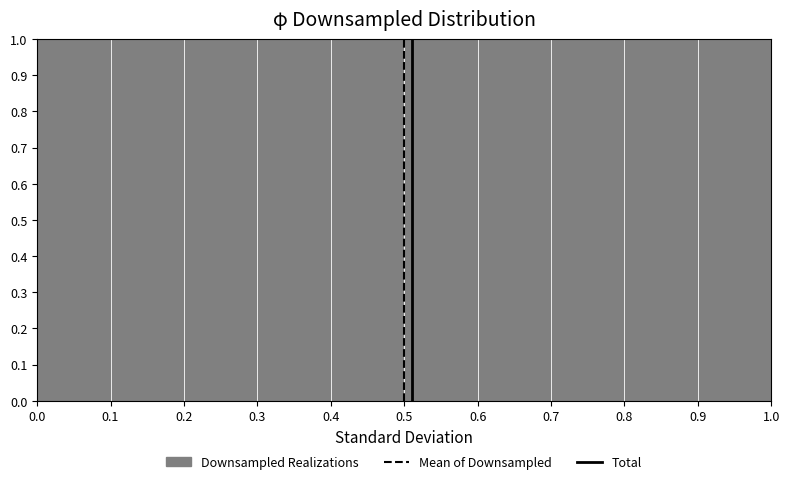

Reading left to right, transcribe this chart: for each bar, give the range it covers on the x-axis and its height. The values are not printed on the chart, so give them approximately, as read against the axis.

0.0 to 0.1: 1
0.1 to 0.2: 1
0.2 to 0.3: 1
0.3 to 0.4: 1
0.4 to 0.5: 1
0.5 to 0.6: 1
0.6 to 0.7: 1
0.7 to 0.8: 1
0.8 to 0.9: 1
0.9 to 1.0: 1